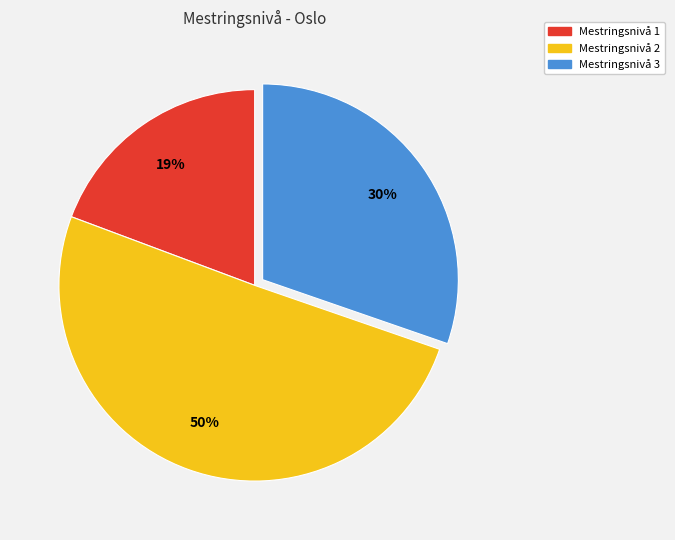

The Mestringsnivå 3 slice represents 30% of the pie. True or false?

True